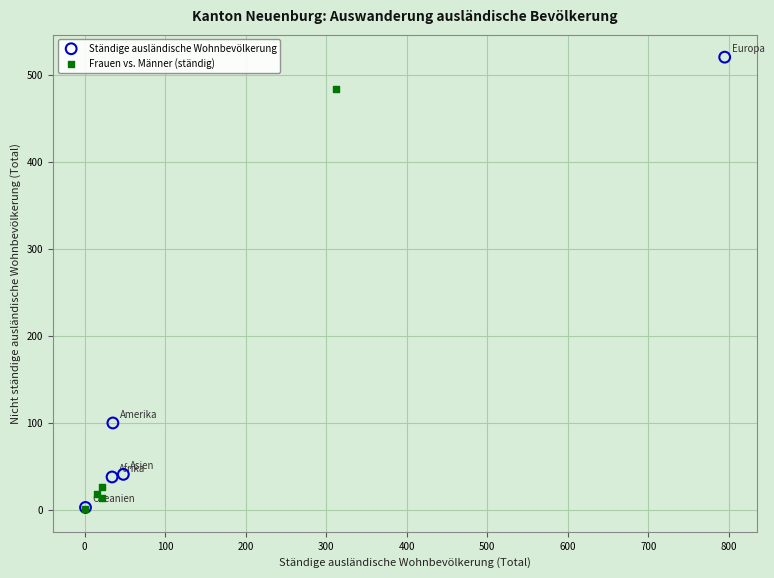

Which series contains the highest Y value?

Ständige ausländische Wohnbevölkerung